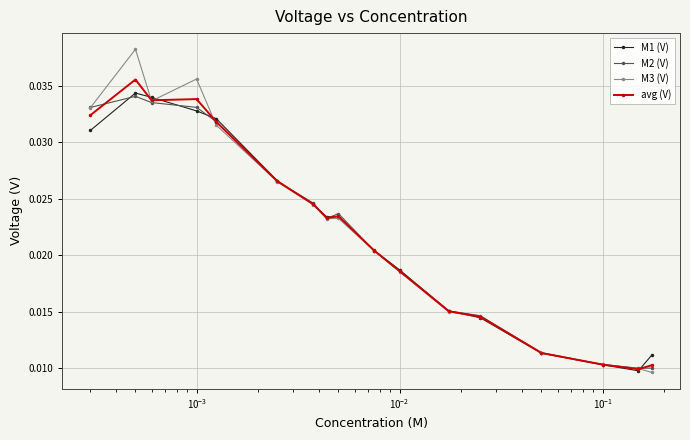

True or false: M1 (V) and M3 (V) intersect in this chart.

True